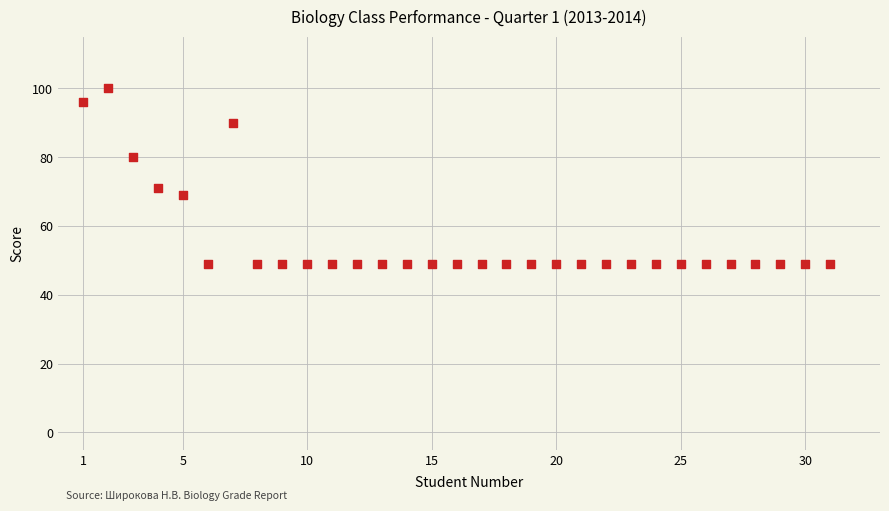

What is the range of X values (max minus min)?

30